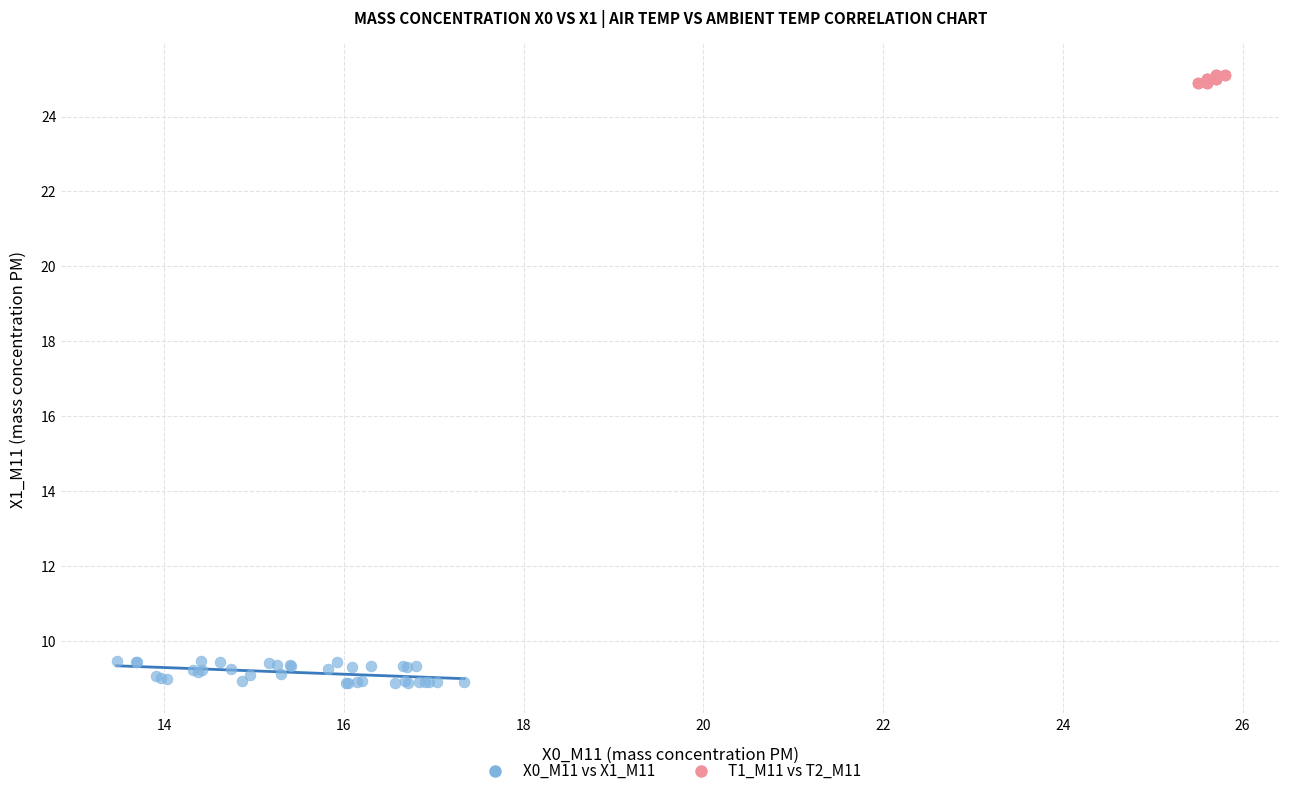

Which series contains the highest Y value?

T1_M11 vs T2_M11